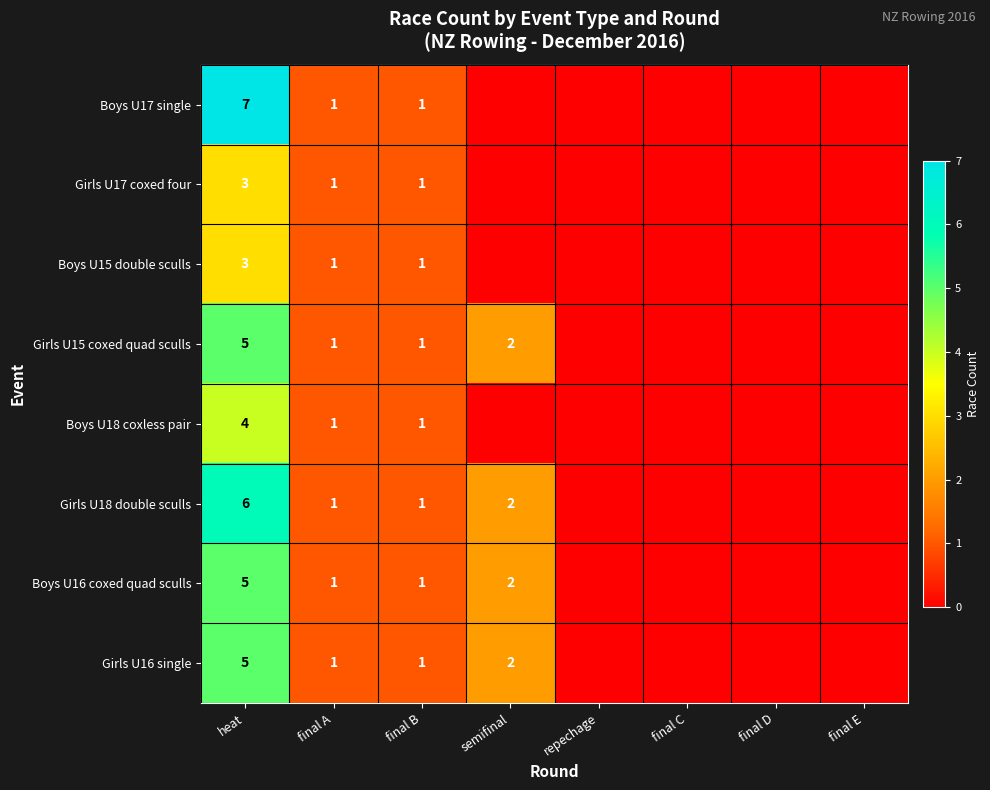

The value of Girls U16 single at heat is 5. True or false?

True